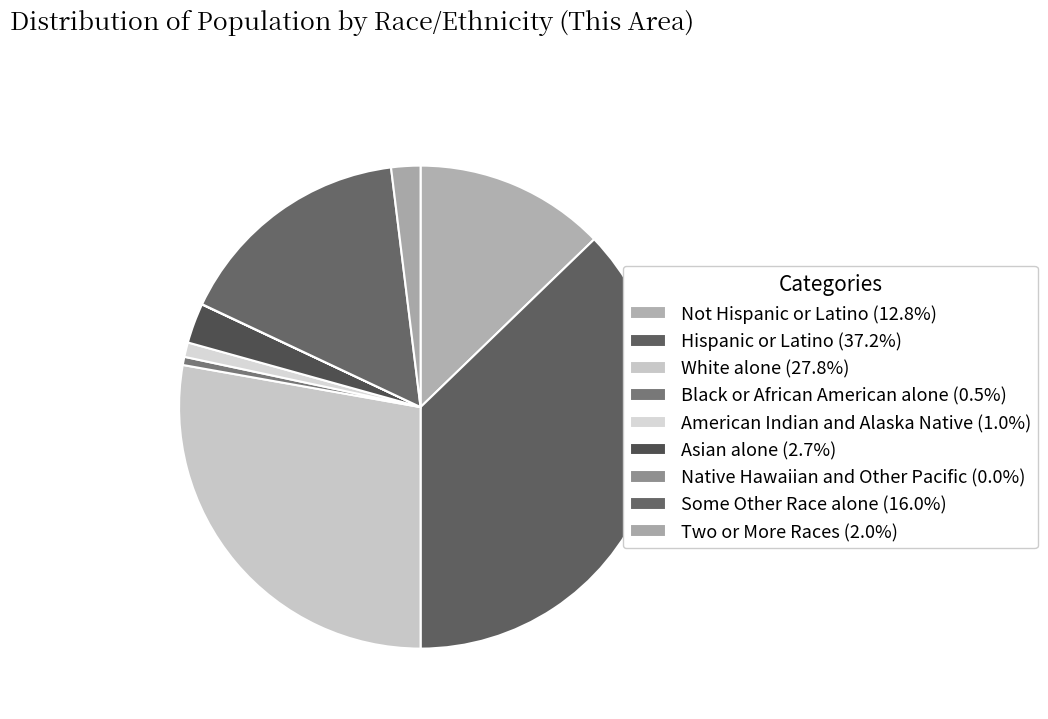

Does American Indian and Alaska Native account for over 50% of the chart?

No